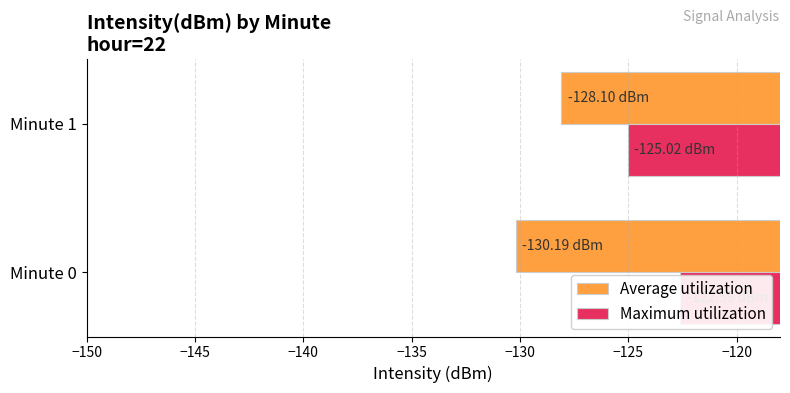

At how many categories does at least one series exceed -123?

1